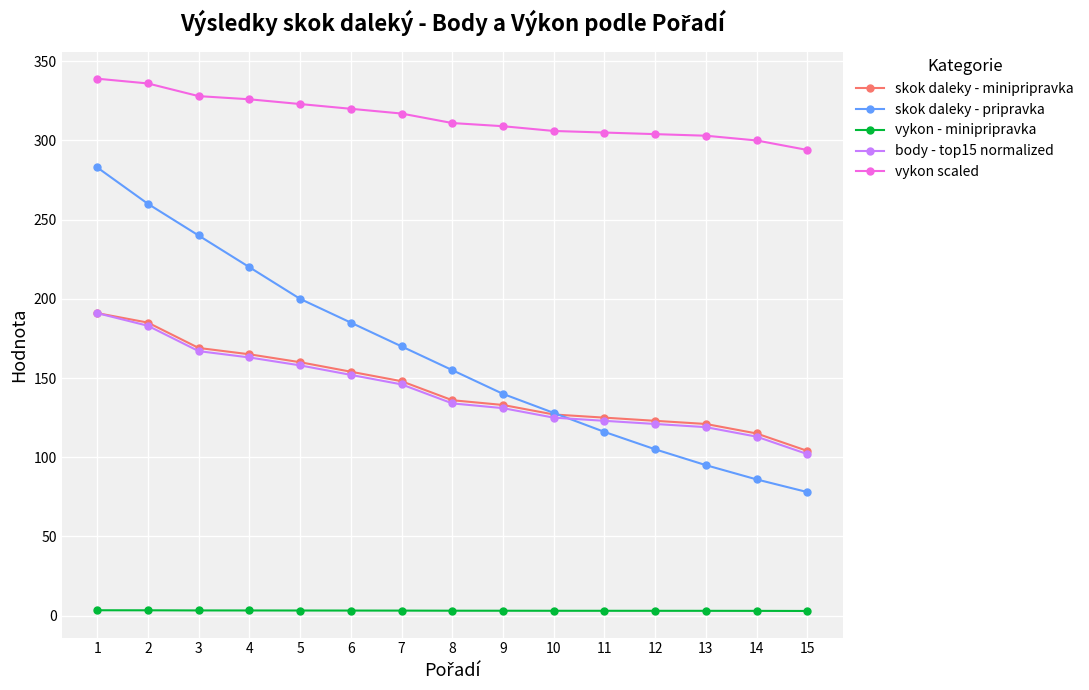

List the labels in order of skok daleky - pripravka value, smallest first.

15, 14, 13, 12, 11, 10, 9, 8, 7, 6, 5, 4, 3, 2, 1